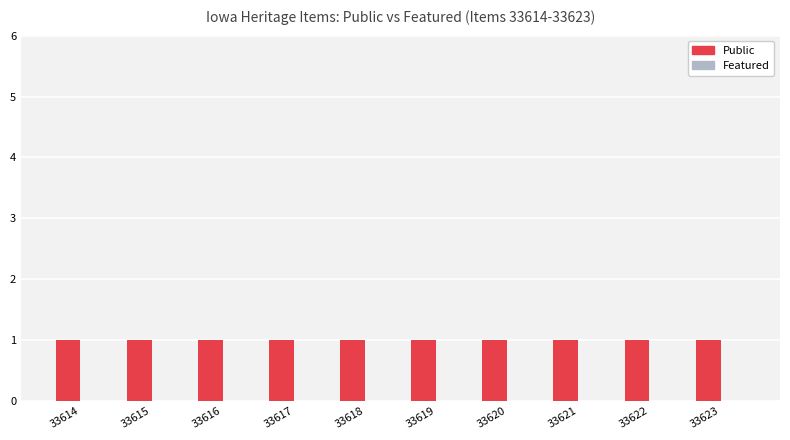

Rank the series at 33623 from highest to lowest value.

Public, Featured